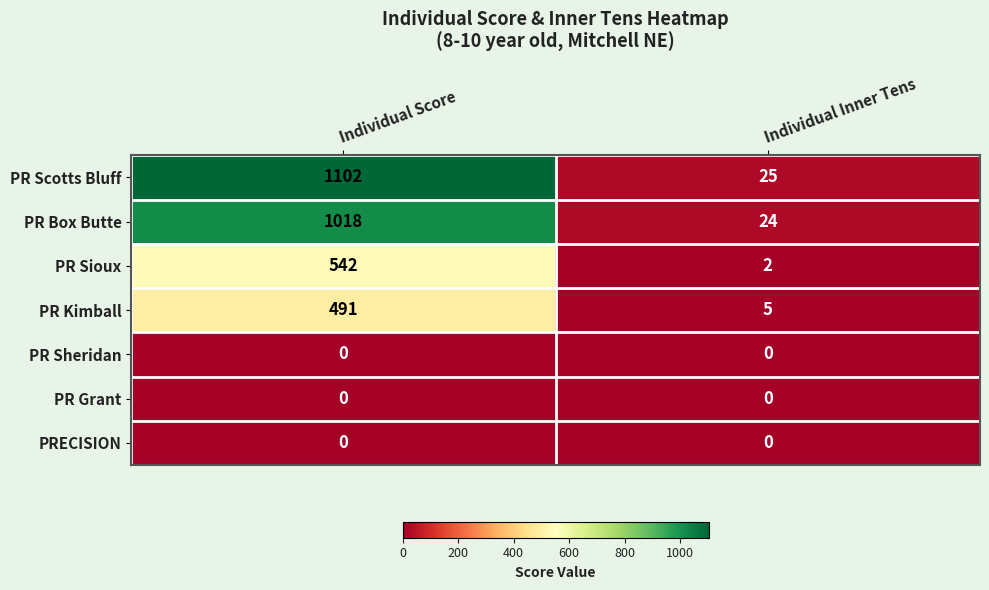

What is the sum of the PR Kimball values at Individual Inner Tens and Individual Score?

496